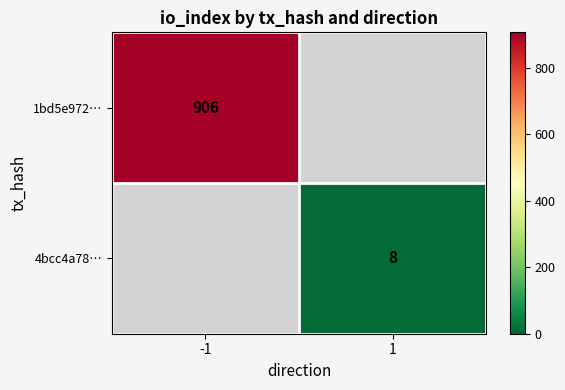

Which category has the lowest value in the 1bd5e972… series?

-1